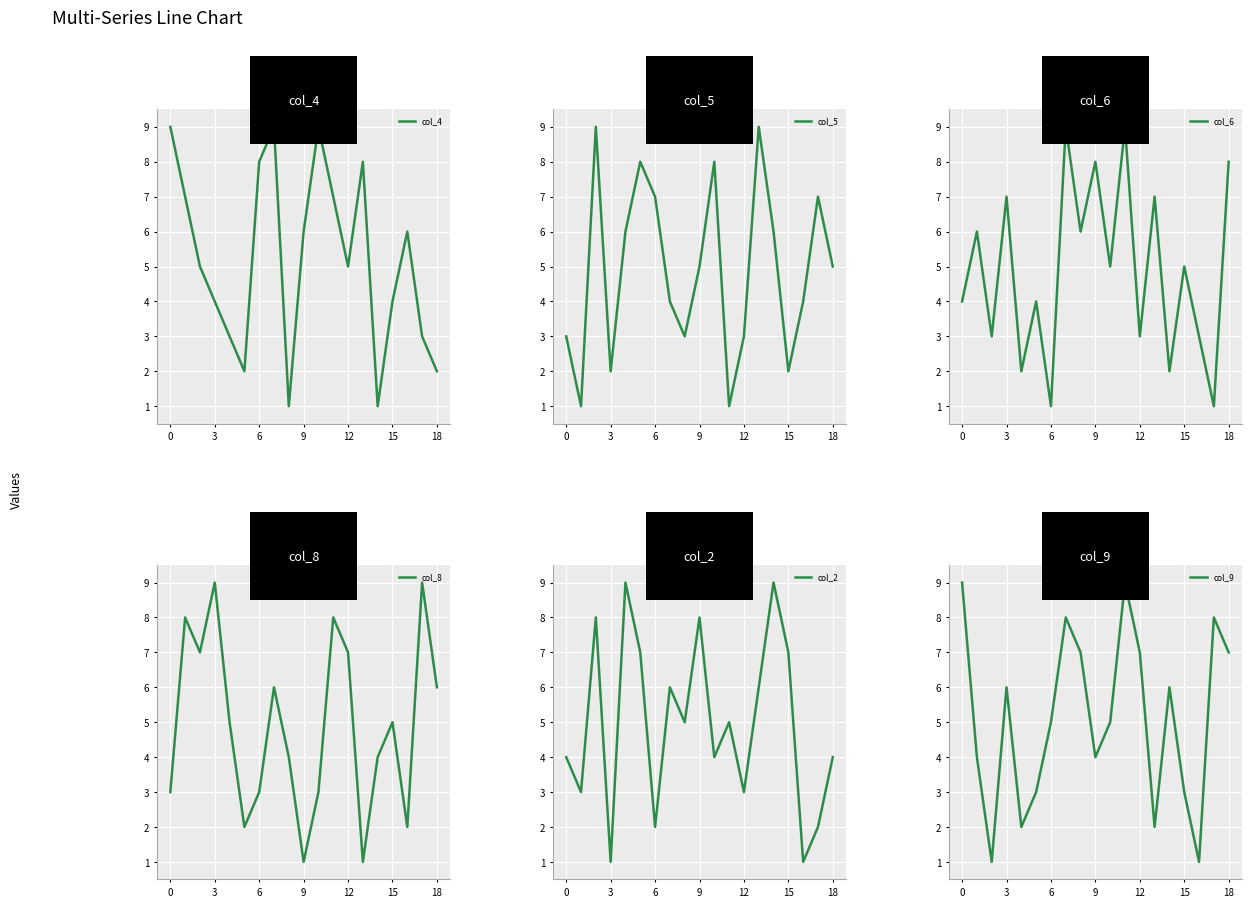

The col_6 series shows 2 at 3. True or false?

False